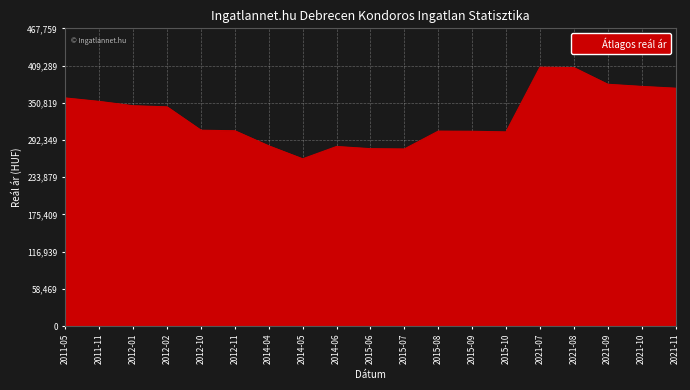

What is the difference between the maximum and minimum values?

143919